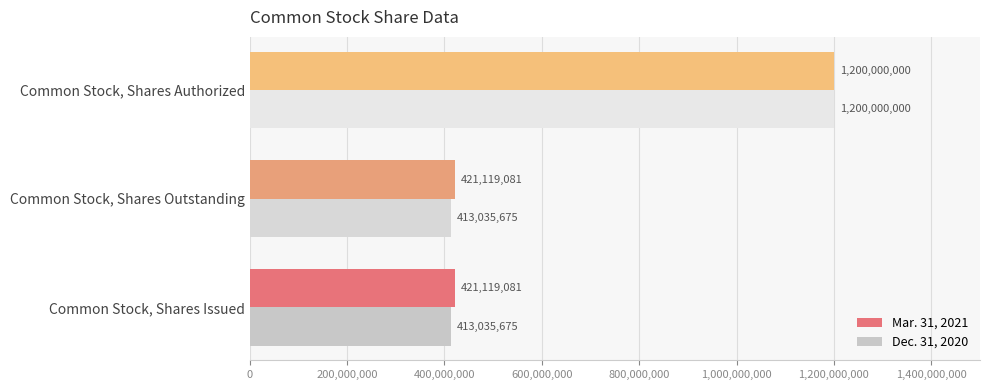

What are all the series names shown in the legend?

Mar. 31, 2021, Dec. 31, 2020